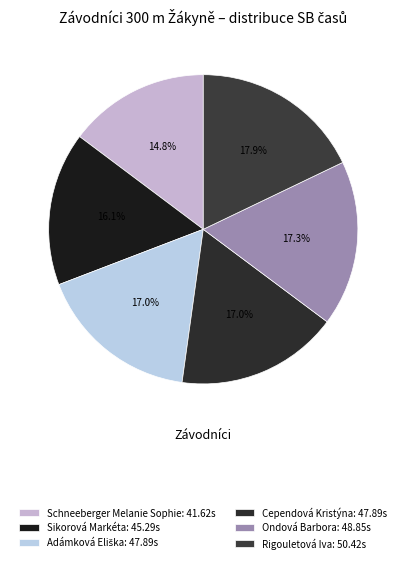

How many segments does this pie chart have?

6